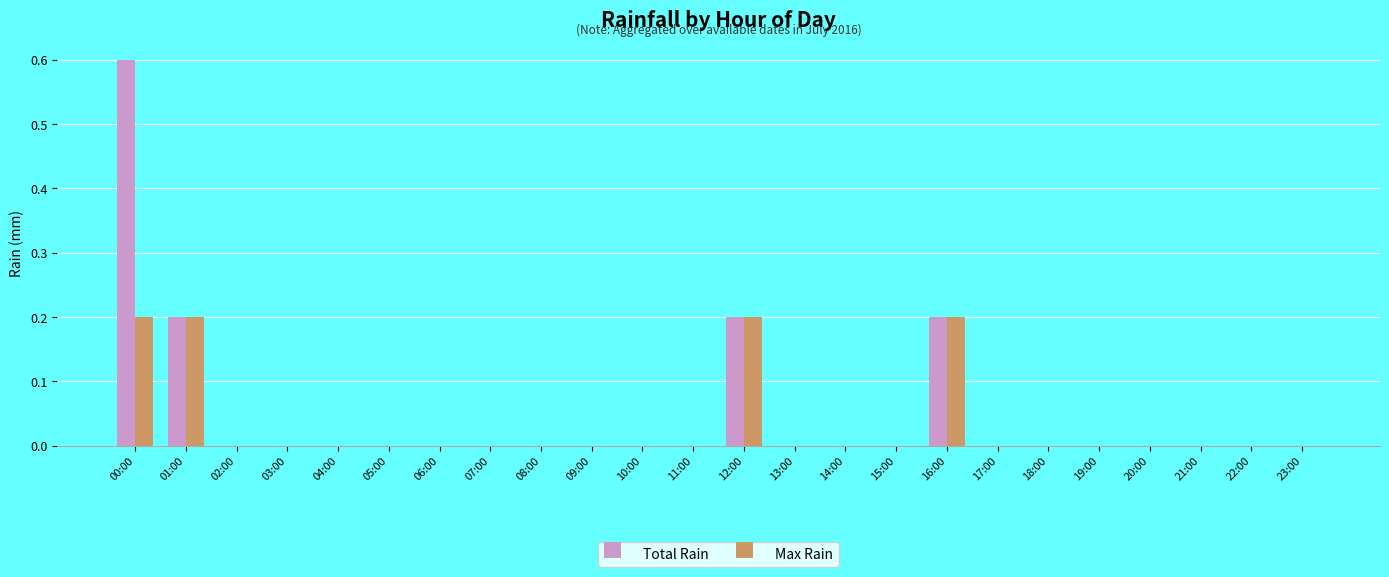

What is the maximum value for Total Rain?

0.6